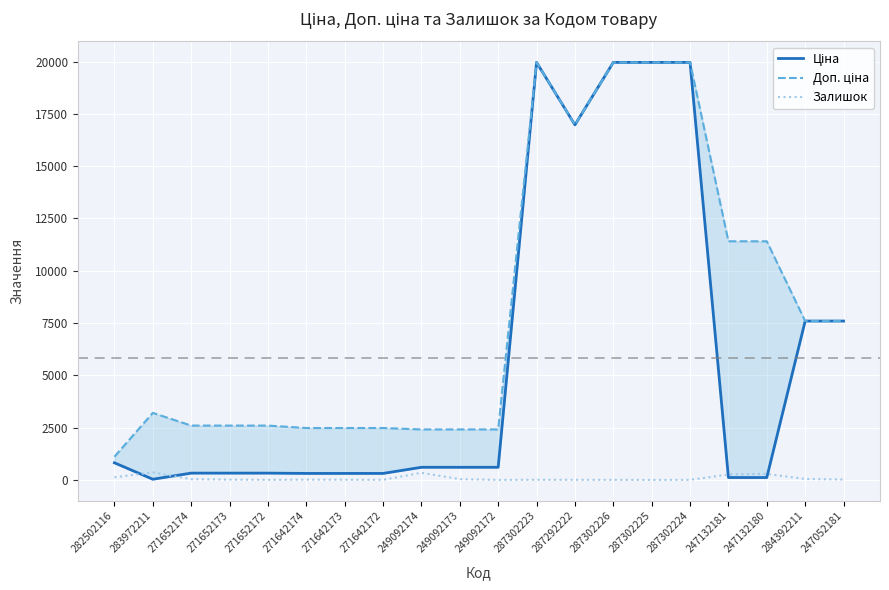

Reading left to right, extract all data points from this chart.

Ціна: 818.5	32.0	324.8	324.8	324.8	310.3	310.3	310.3	603.7	603.7	603.7	19964.2	16976.3	19964.2	19964.2	19964.2	114.1	114.1	7596.5	7596.5
Доп. ціна: 1109.2	3205.0	2598.3	2598.3	2598.3	2482.4	2482.4	2482.4	2414.8	2414.8	2414.8	19964.2	16976.3	19964.2	19964.2	19964.2	11410.0	11410.0	7596.5	7596.5
Залишок: 125.0	360.0	35.0	15.0	4.0	12.0	10.0	4.0	341.0	38.0	0.0	7.0	5.0	1.0	0.0	3.0	260.0	290.0	44.0	20.0